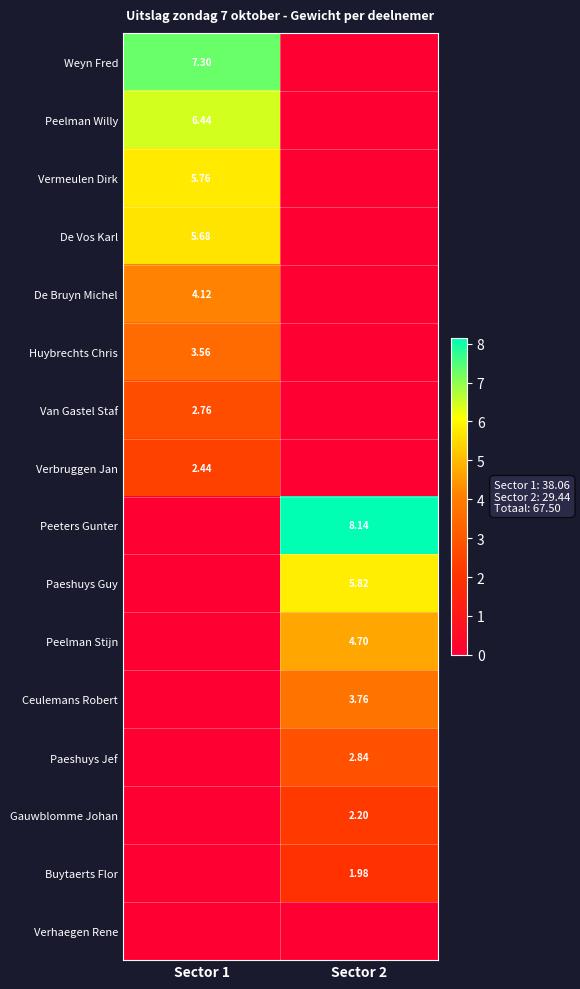

Is the value of Peelman Willy at Sector 1 greater than the value of Gauwblomme Johan at Sector 2?

Yes